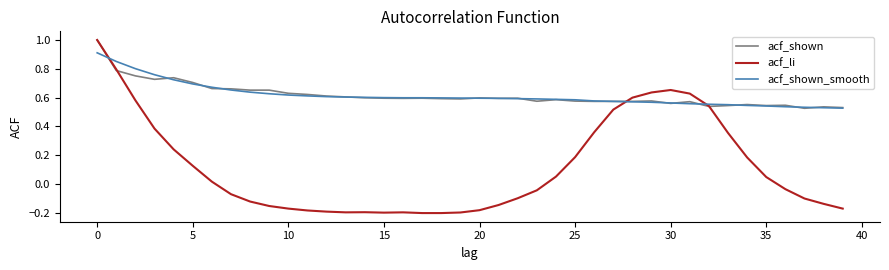

Which series has the largest range (max minus min)?

acf_li